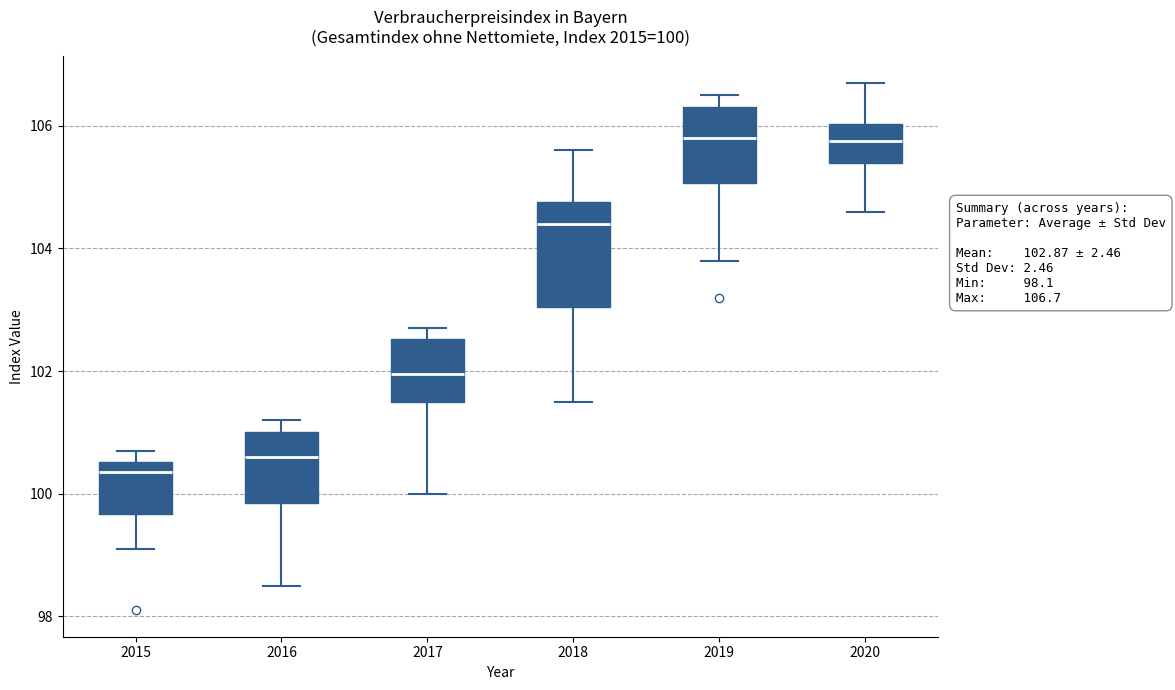

Which box is the tallest, from its lower edge to its upper edge?

2018